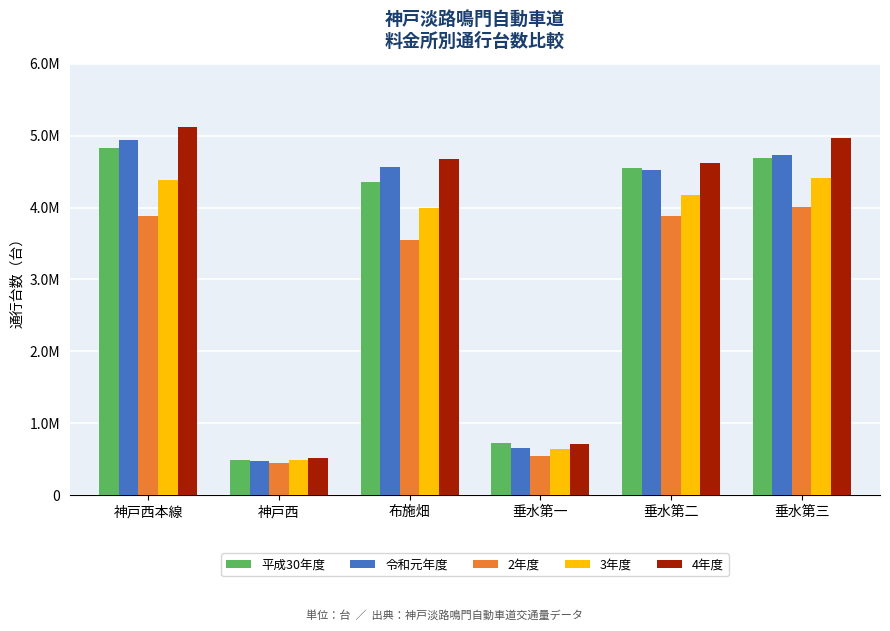

What are all the series names shown in the legend?

平成30年度, 令和元年度, 2年度, 3年度, 4年度